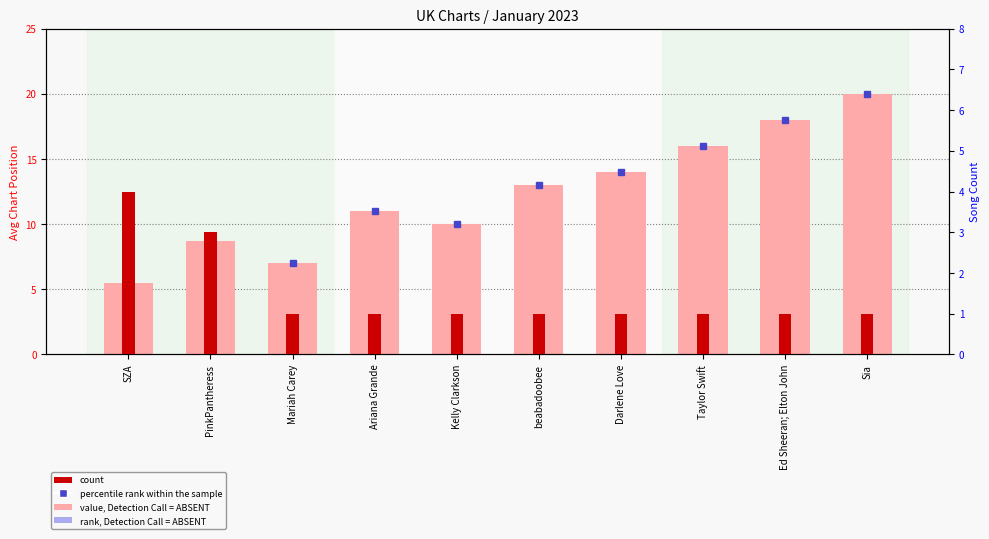

Is the value of count at Darlene Love greater than the value of value, avg chart position at Kelly Clarkson?

No